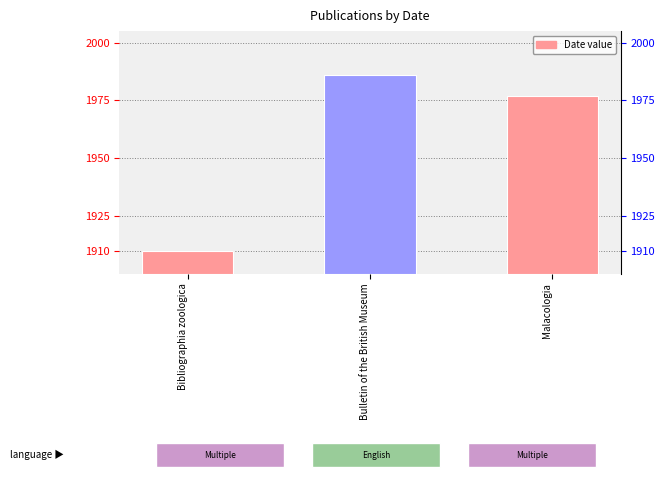

How many bars are there in total?

3